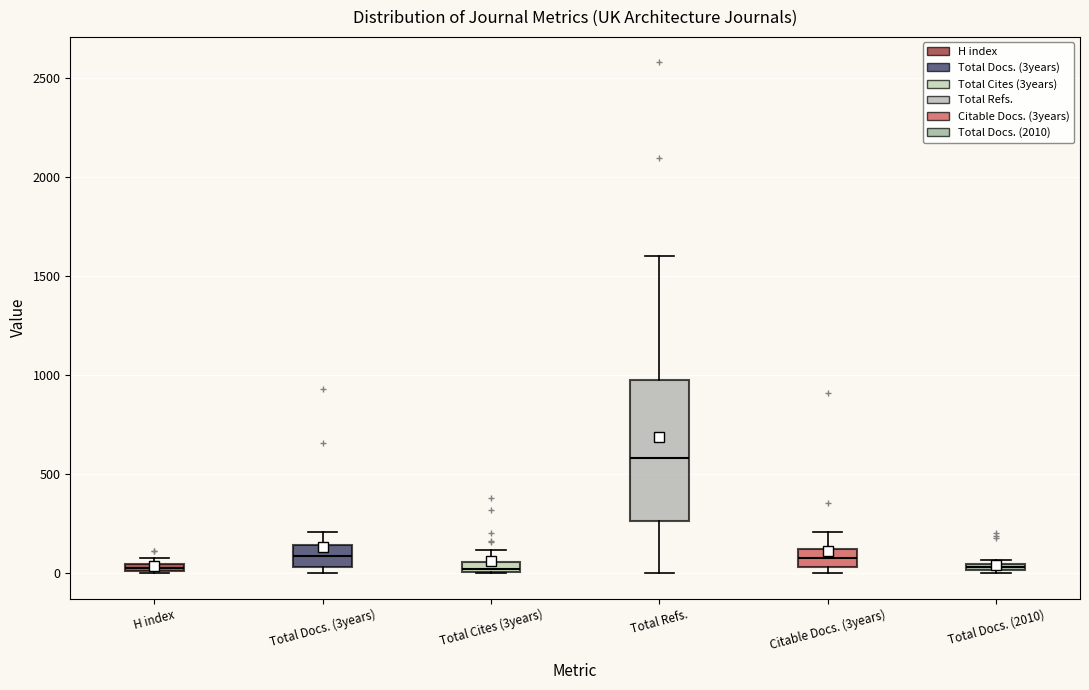

Comparing the boxes themselves (not the whiskers), which one is the tallest?

Total Refs.